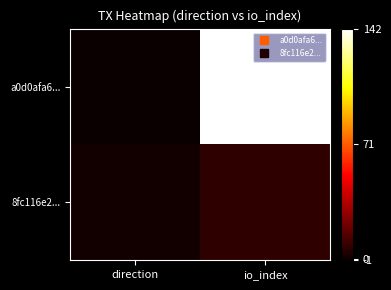

At direction, list the series in order from smallest to largest.

a0d0afa6..., 8fc116e2...